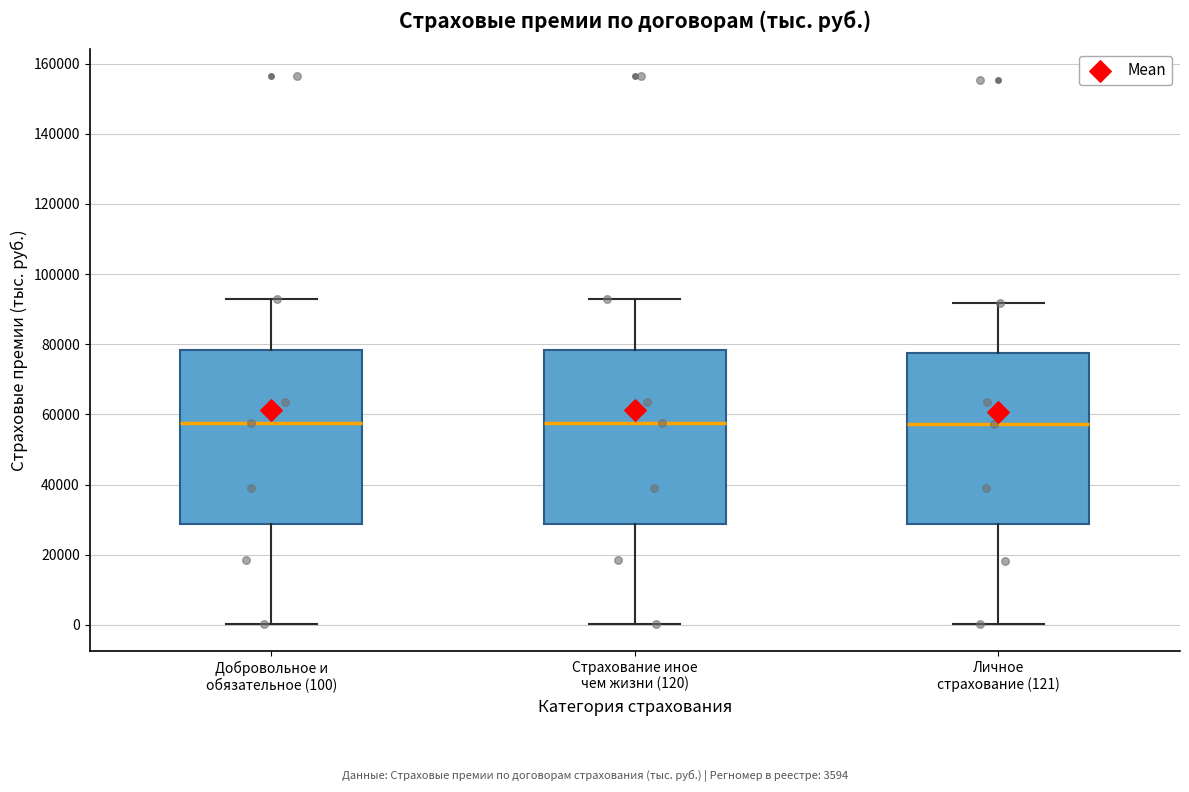

Reading left to right, transcribe this box plot: for each box, give where its median line is, the range the box spans, and where its two whiskers end, as read against the y-axis. The values are not printed on the chart, so give them approximately, as read against the axis.

Добровольное и обязательное (100): median 58000, box 28000 to 78000, whiskers 0 to 92000
Страхование иное чем жизни (120): median 58000, box 28000 to 78000, whiskers 0 to 92000
Личное страхование (121): median 58000, box 28000 to 78000, whiskers 0 to 92000